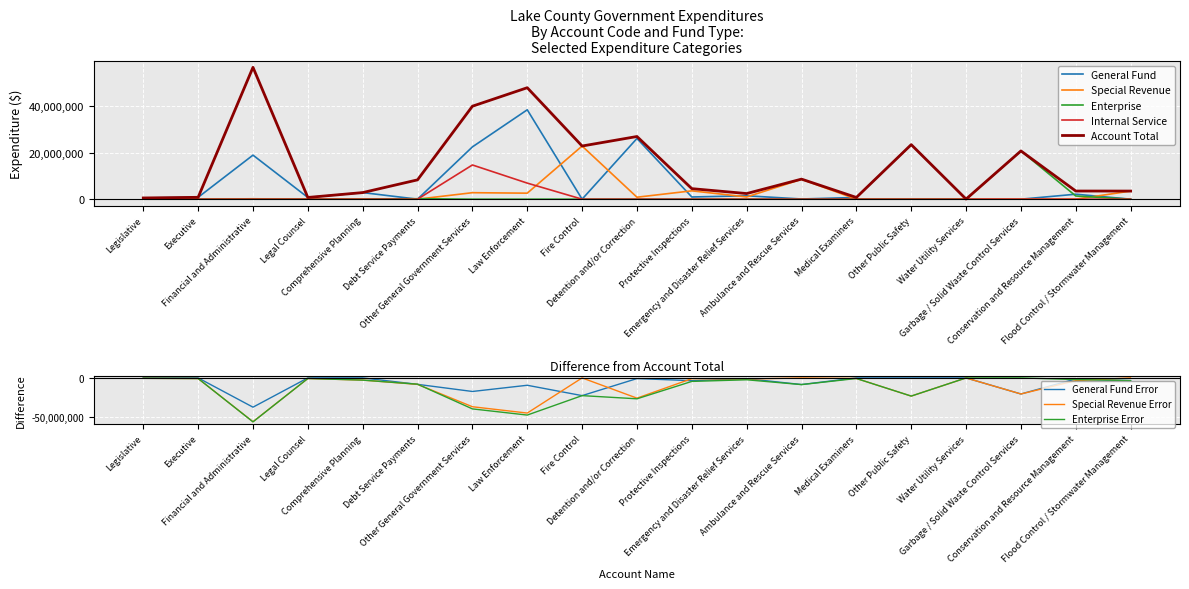

At which label does Special Revenue first exceed 1994?

Financial and Administrative